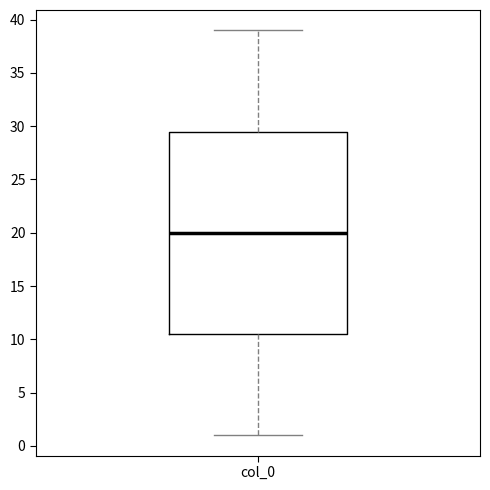

Transcribe this box plot: give where the median line is, the range the box spans, and where the two whiskers end, as read against the y-axis. The values are not printed on the chart, so give them approximately, as read against the axis.

median 20.0, box 10.5 to 29.5, whiskers 1.0 to 39.0